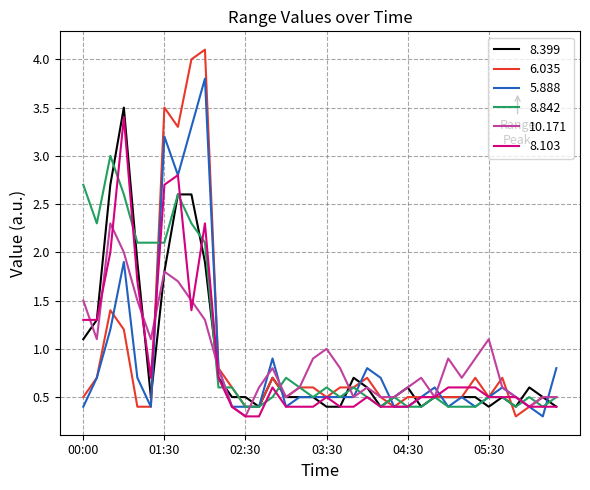

How many lines are shown in the chart?

6